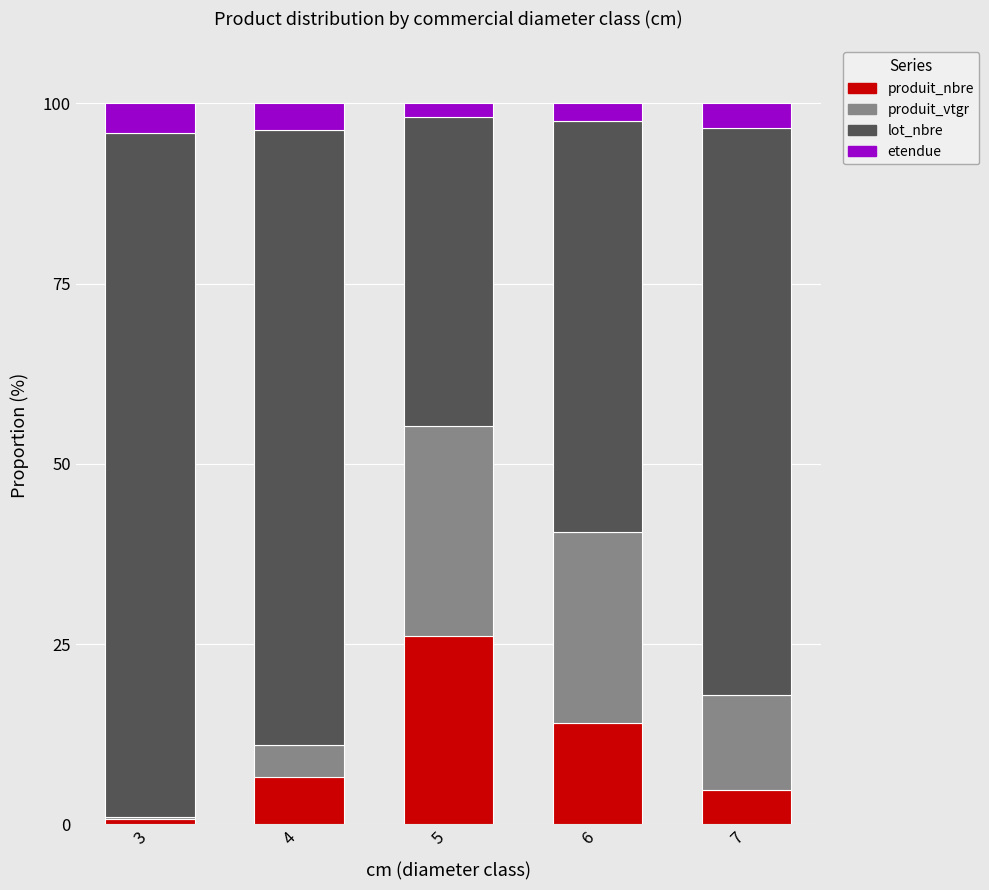

Does the chart contain stacked bars?

Yes